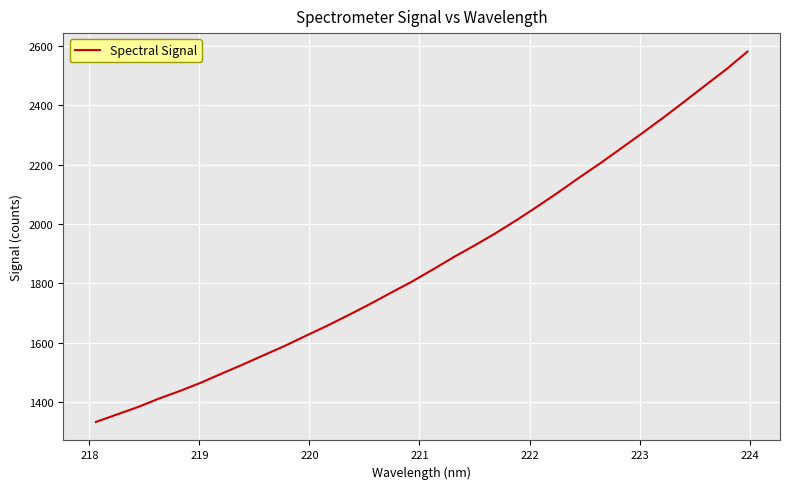

True or false: the data has more than 1 interior local peaks.

False